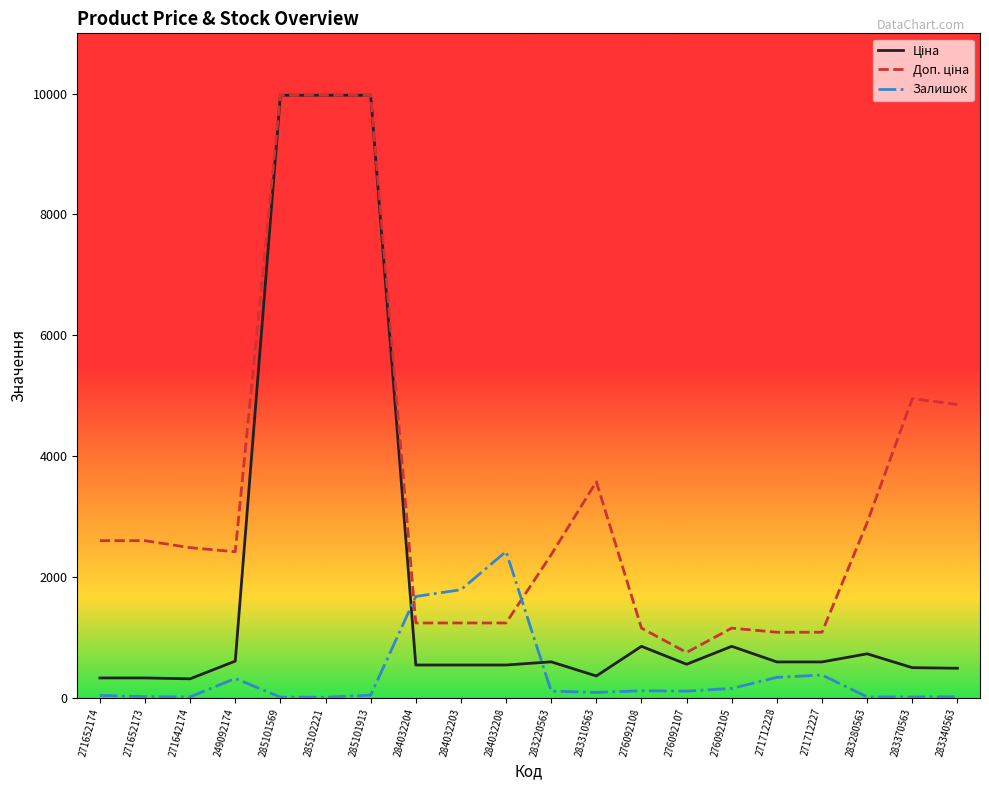

What is the difference between the maximum and minimum values in the Доп. ціна series?

9228.0